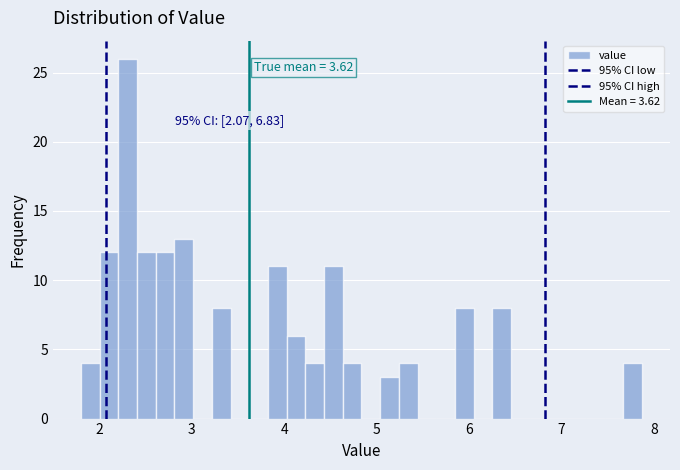

Read against the x-axis, roughly where is the centre of the tallest bar?

2.3